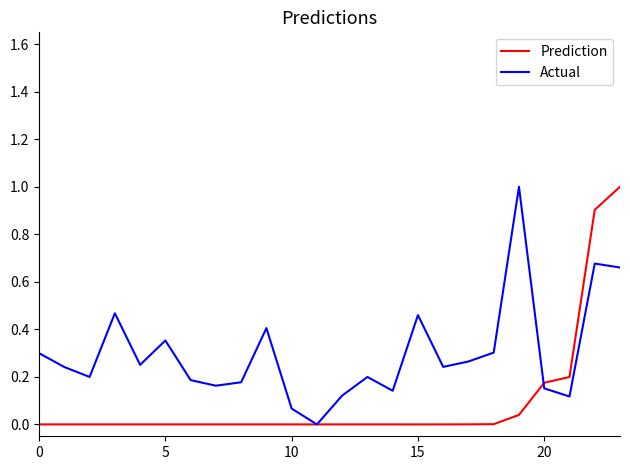

Rank the series by their average value, from highest to lowest.

Actual, Prediction